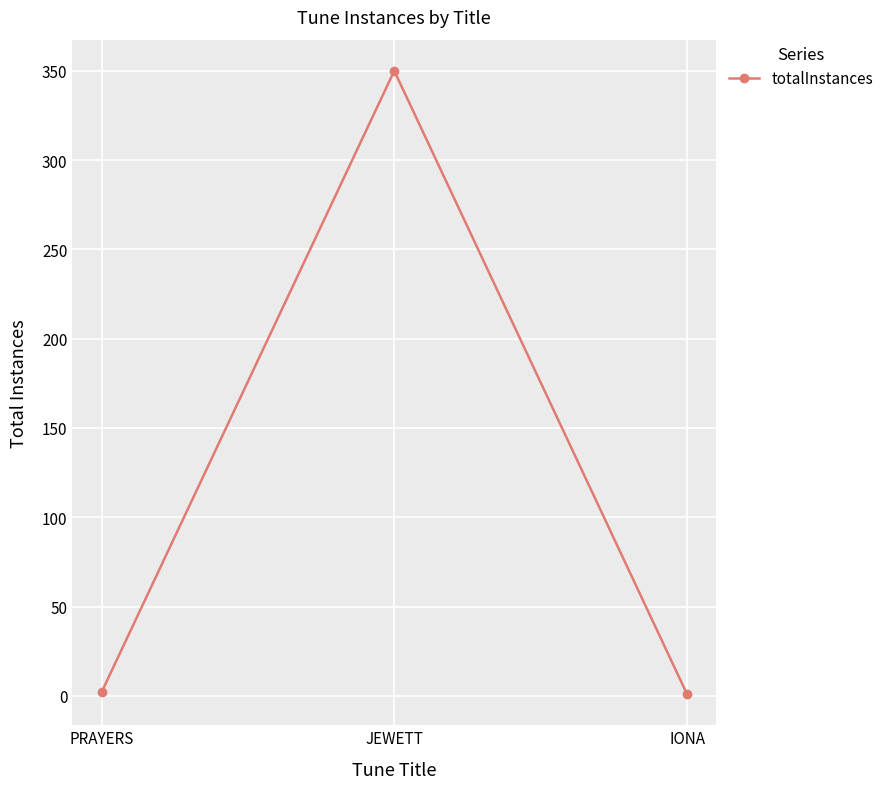

Which has a higher value, IONA or JEWETT?

JEWETT